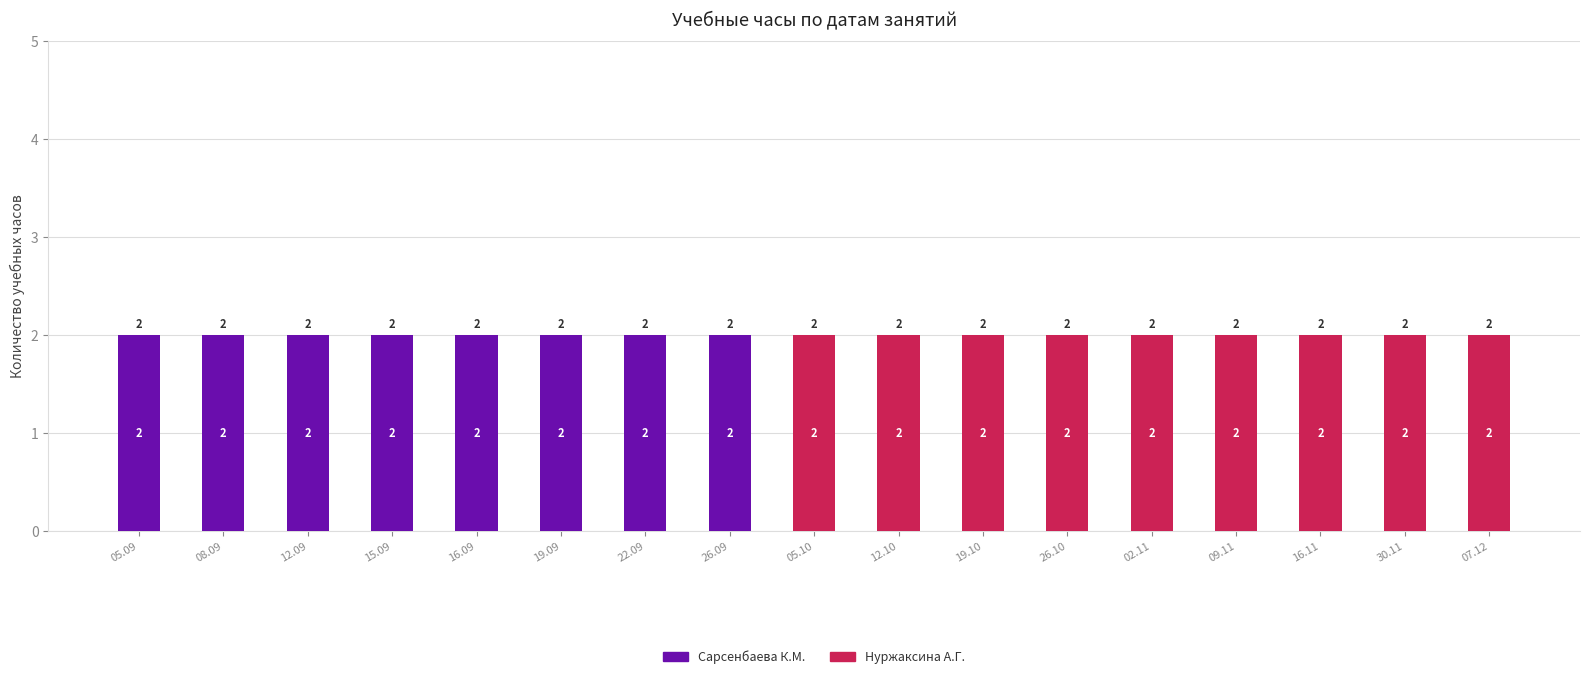

What is the average value of the Сарсенбаева К.М. series?

1